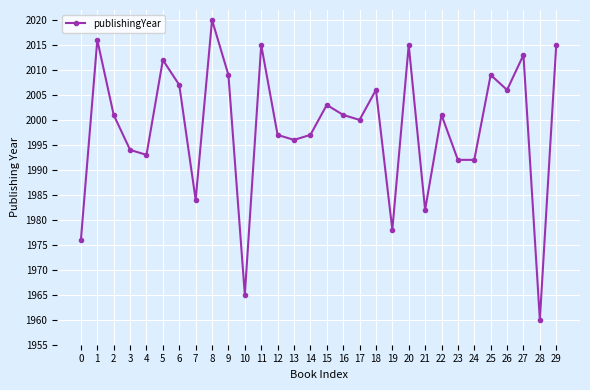

What is the greatest value displayed?

2020